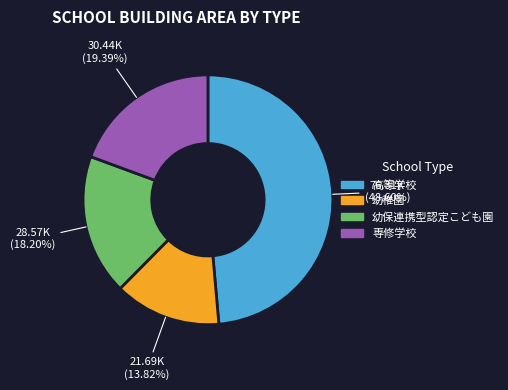

Which category has the smallest portion of the pie?

幼稚園